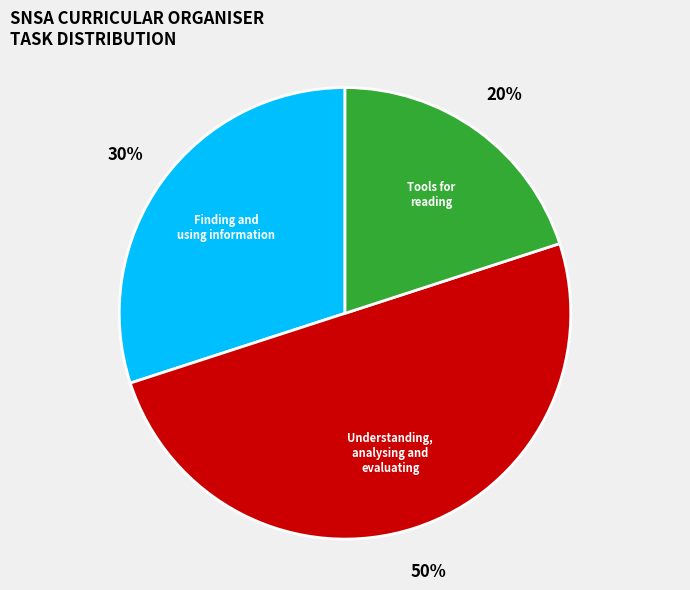

To the nearest percent, what is the average slice percentage?

33%